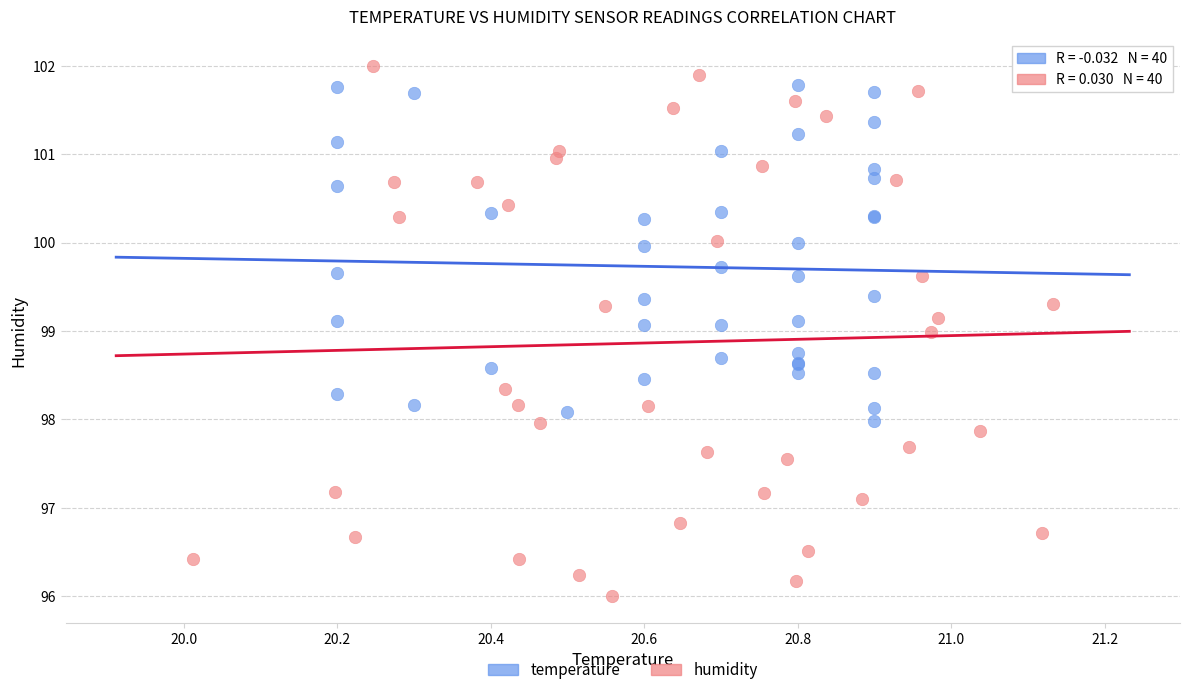

Which series has the widest spread of Y values?

humidity